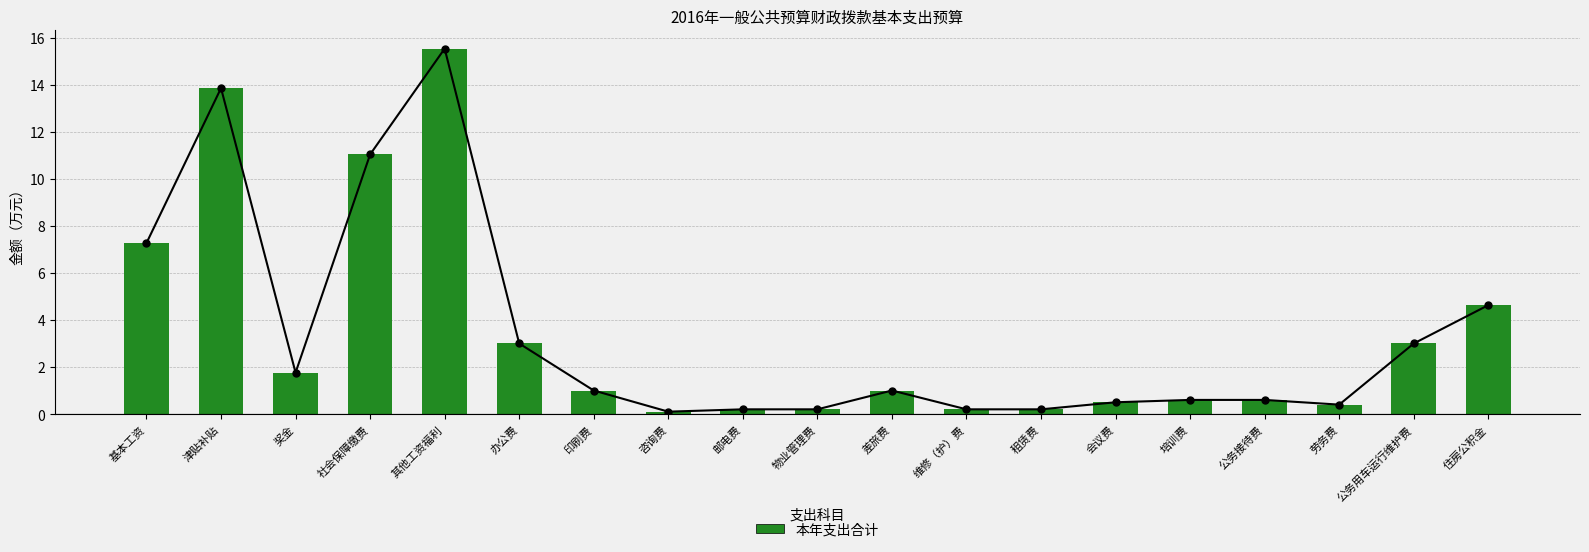

What position from the right is 社会保障缴费?

16